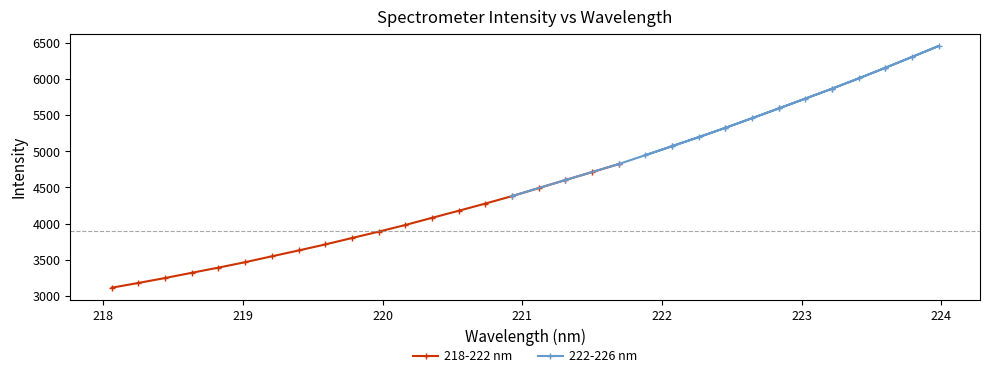

What is the value of the 218-222 nm point at the 3rd from the left?

3246.8